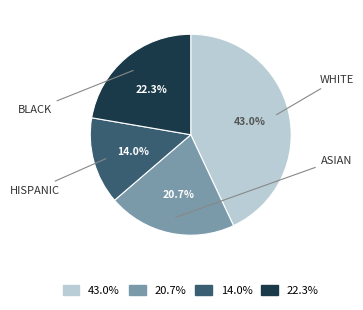

Is there a majority slice in this chart?

No